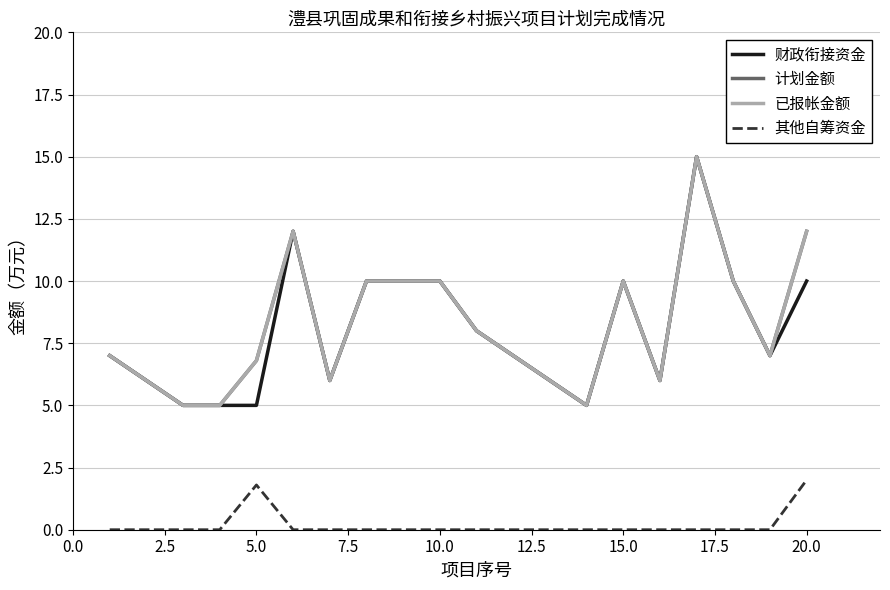

Is this an area chart (filled region under the line)?

No